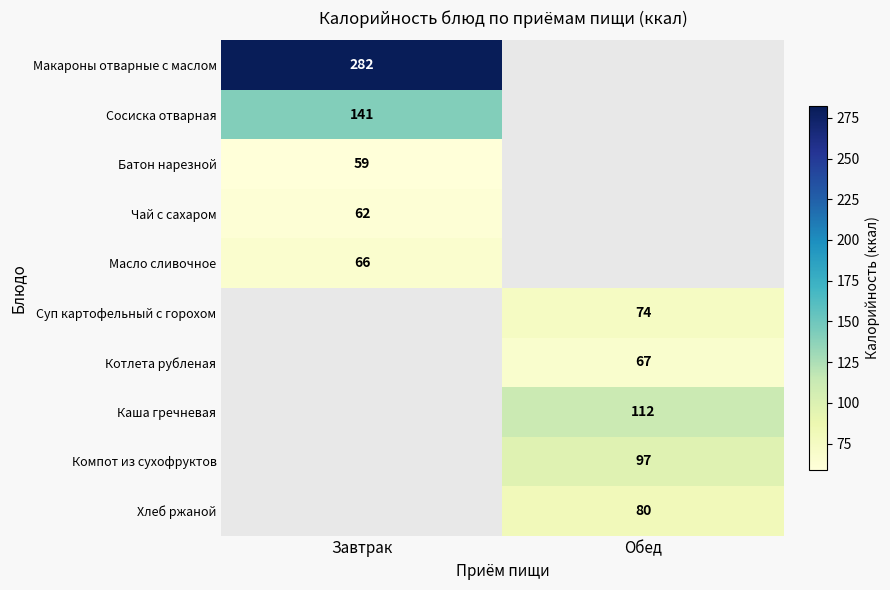

The Масло сливочное series shows 44 at Завтрак. True or false?

False